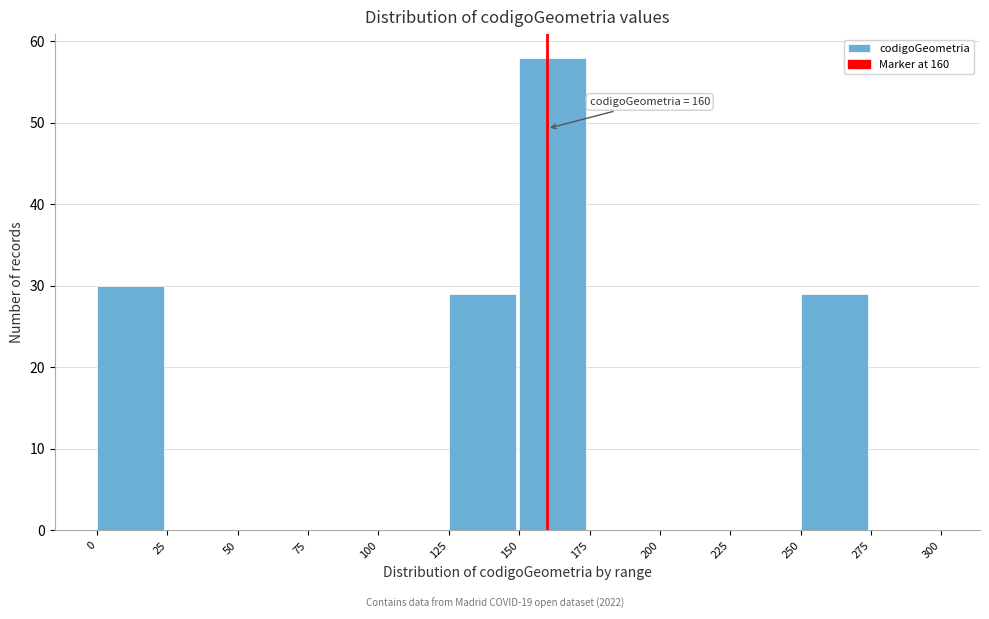

Over which range of the x-axis is the bar tallest?

150 to 175